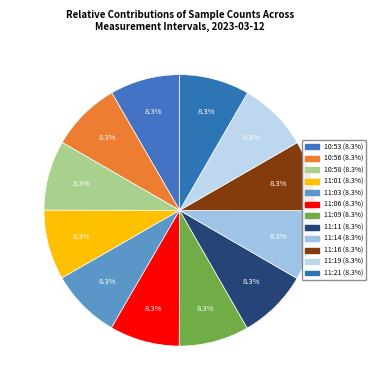

What is the ratio of the value at 11:09 to the value at 10:58?

1.0